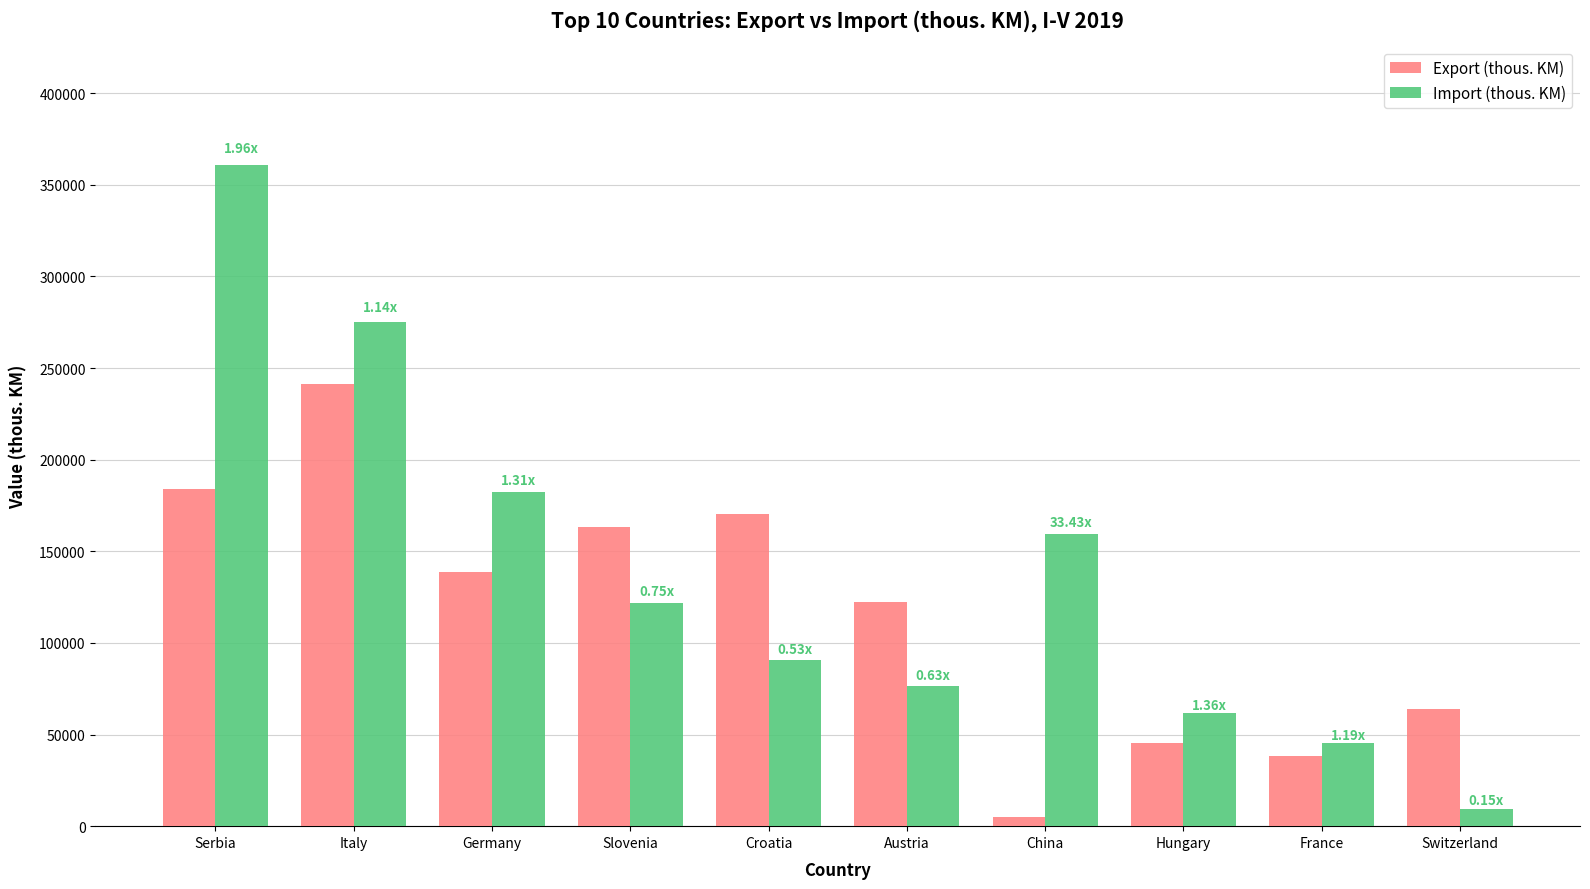

At how many categories does at least one series exceed 4832?

10